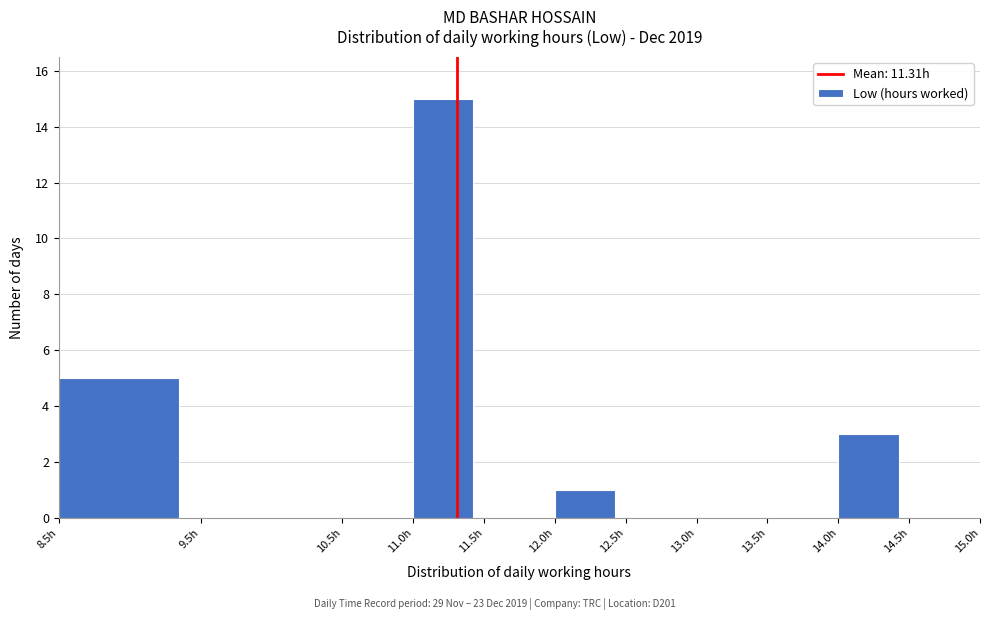

Which range on the x-axis has the tallest bar?

11.0 to 11.5